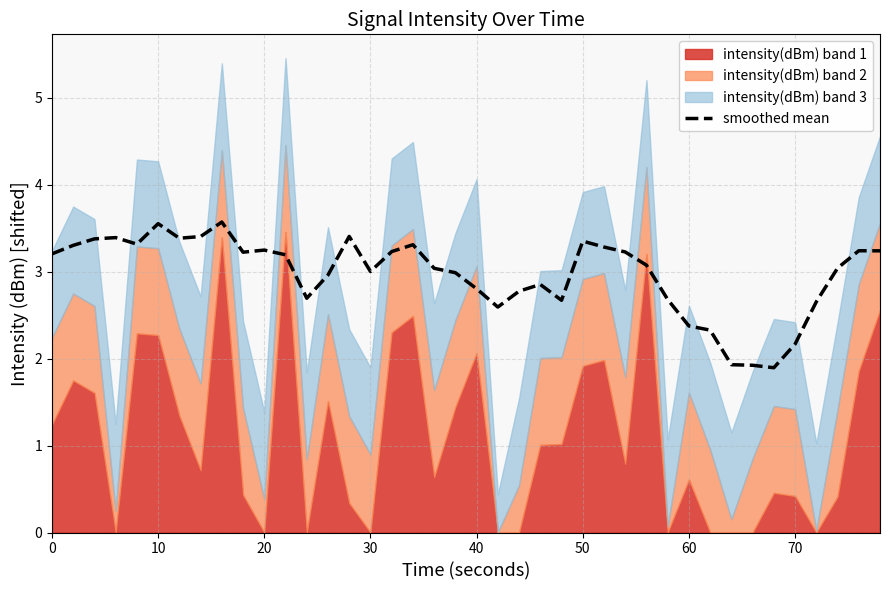

Is it true that smoothed mean equals 1.0 at 60?

False